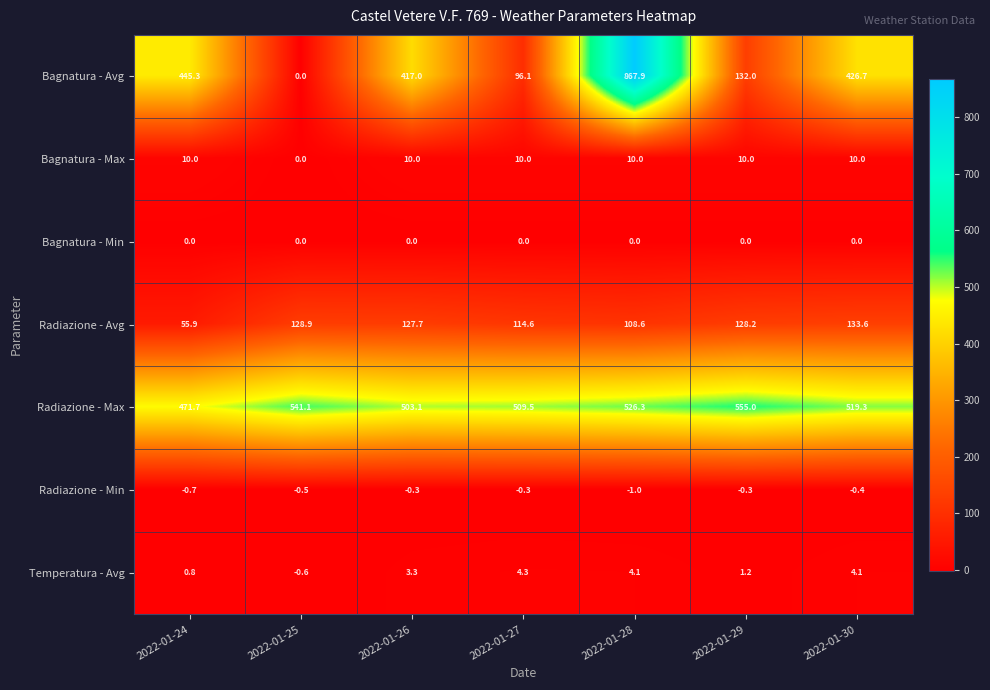

How many data points in Temperatura - Avg are above 3?

4